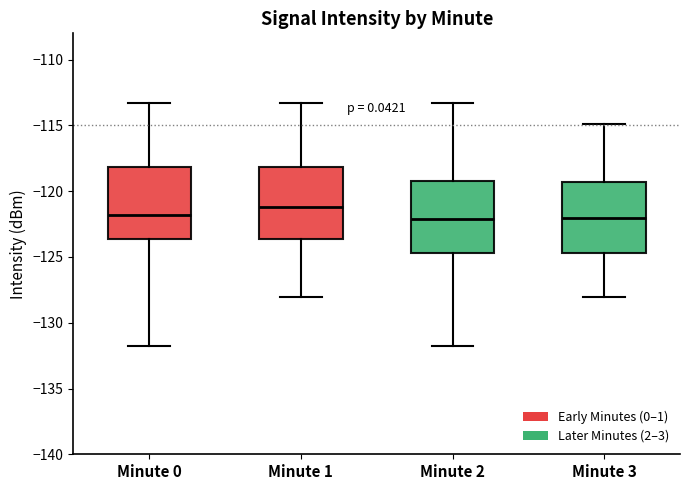

Reading left to right, read every box against the y-axis: the position of its median line, the range the box covers, and the ends of its whiskers. The values are not printed on the chart, so give them approximately, as read against the axis.

Minute 0: median -122.0, box -123.5 to -118.0, whiskers -132.0 to -113.5
Minute 1: median -121.0, box -123.5 to -118.0, whiskers -128.0 to -113.5
Minute 2: median -122.0, box -124.5 to -119.0, whiskers -132.0 to -113.5
Minute 3: median -122.0, box -124.5 to -119.5, whiskers -128.0 to -115.0